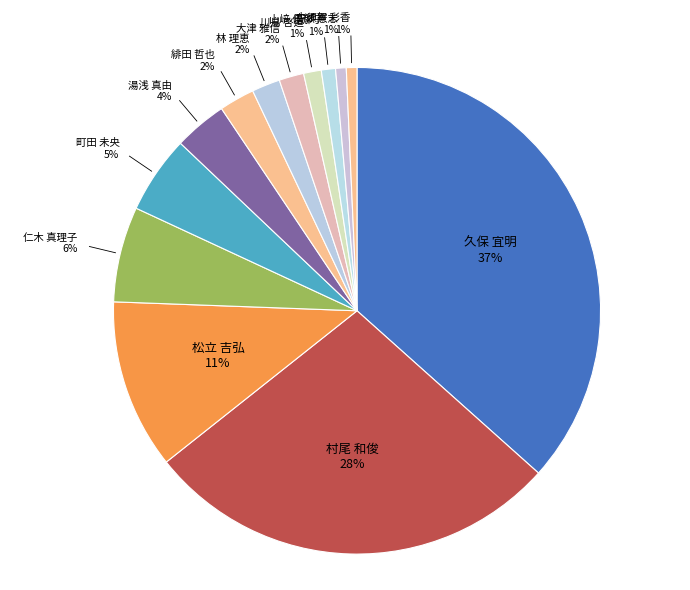

Which category has the biggest portion of the pie?

久保 宜明